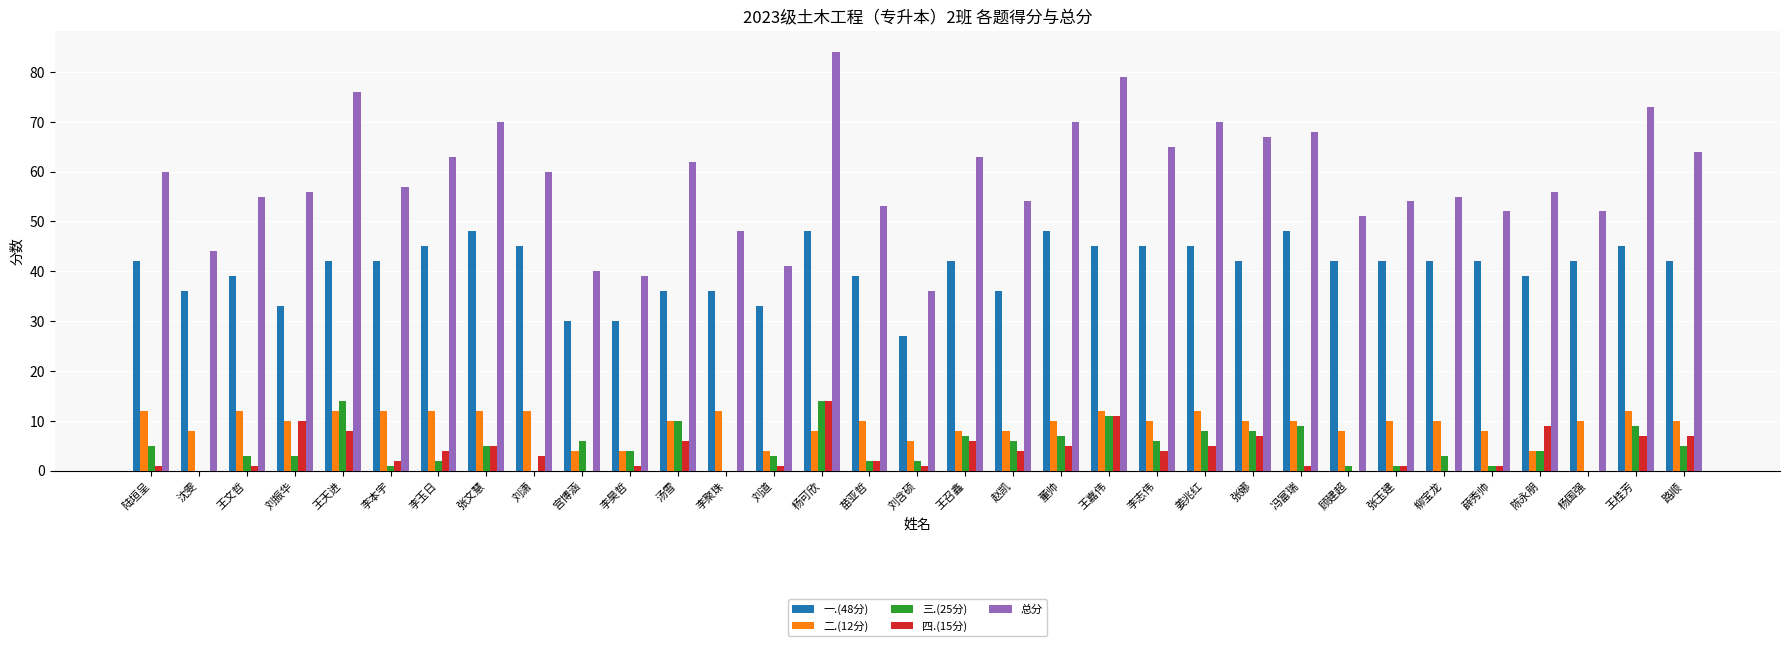

Which series has the largest total across all categories?

总分